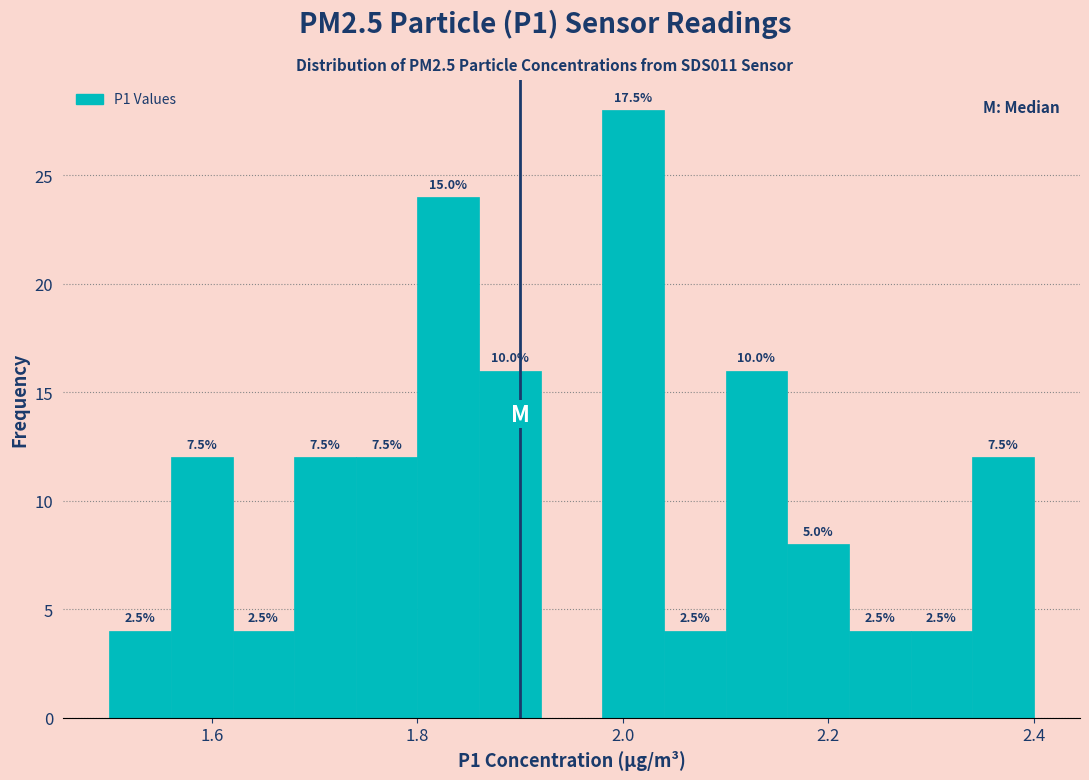

Around what value on the x-axis is the tallest bar? Give the approximate position of its centre, as read against the axis.

2.02